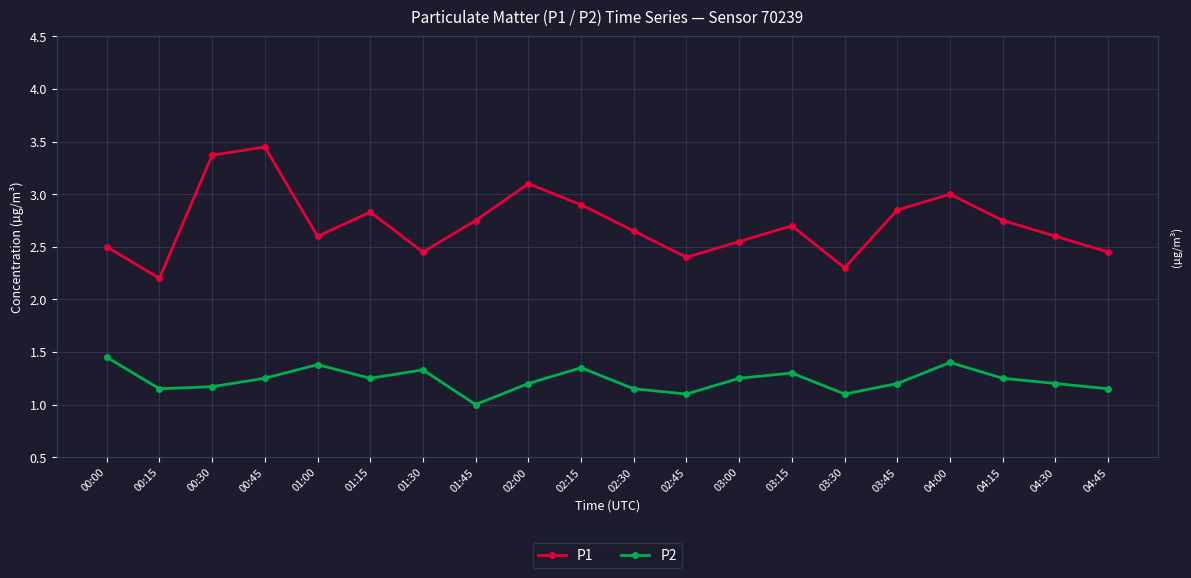

True or false: P1 and P2 intersect in this chart.

False